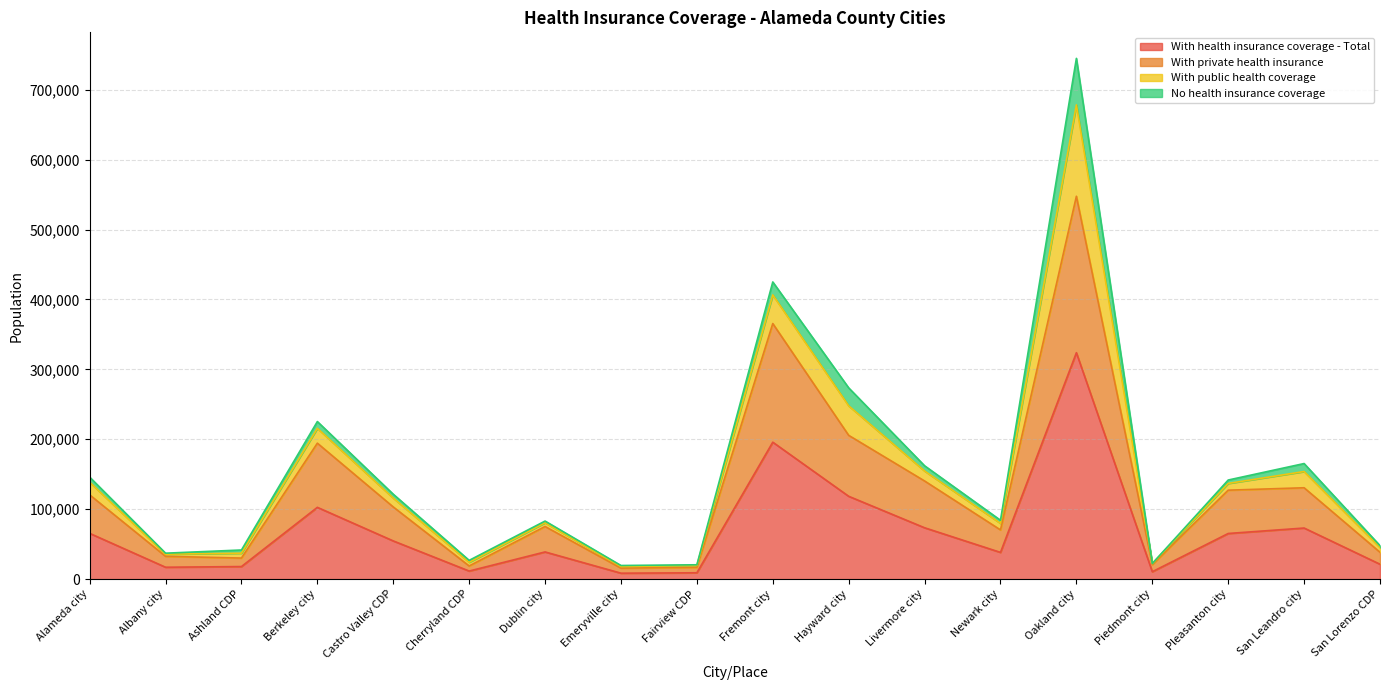

True or false: With private health insurance and With health insurance coverage - Total cross at least once.

False